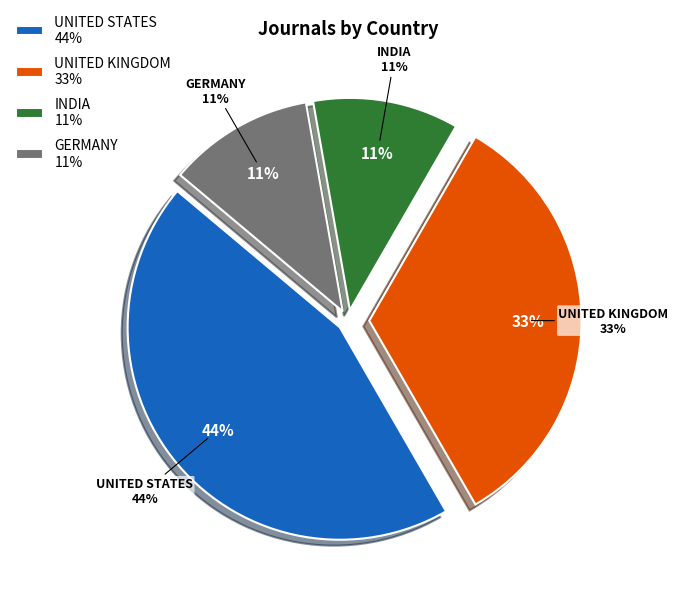

Is there a majority slice in this chart?

No